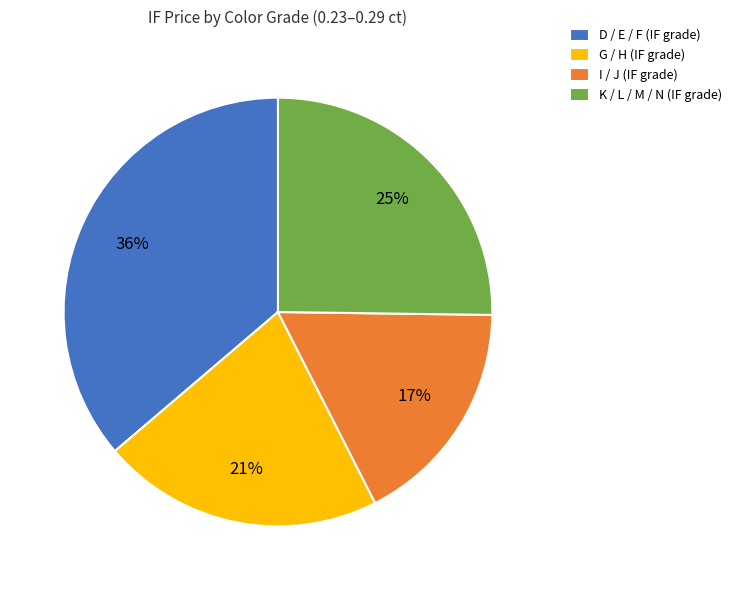

To the nearest percent, what portion does G / H (IF grade) represent?

21%